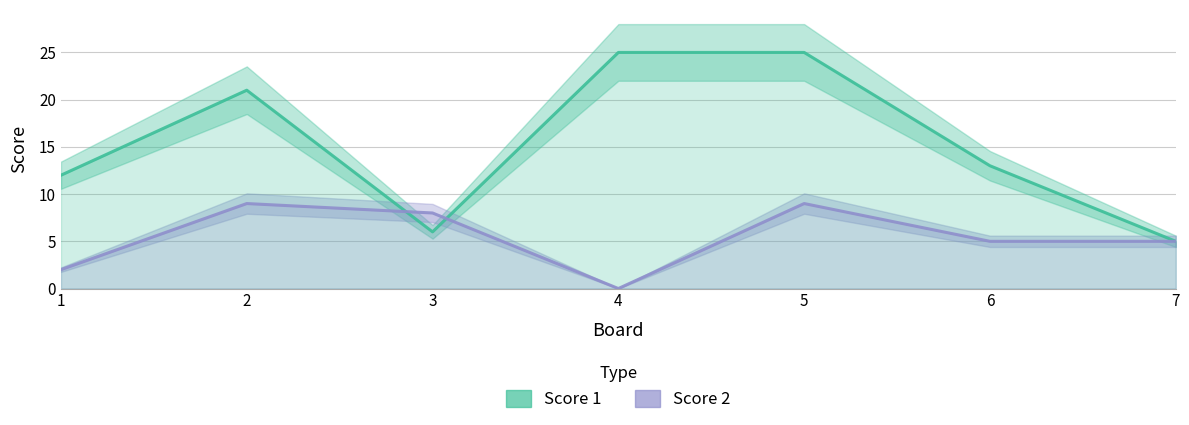

How many lines are shown in the chart?

2